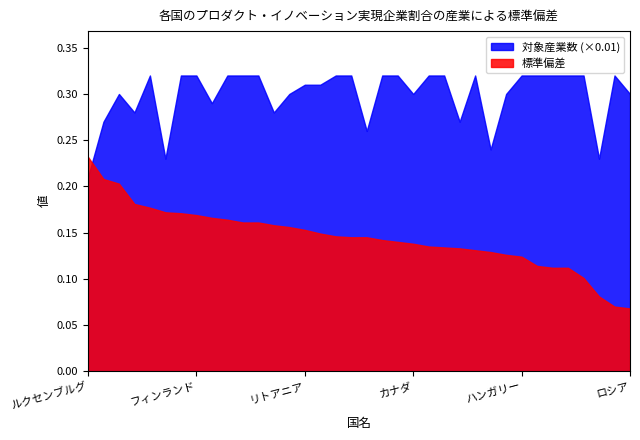

At which category is the sum across all series the highest?

ベルギー